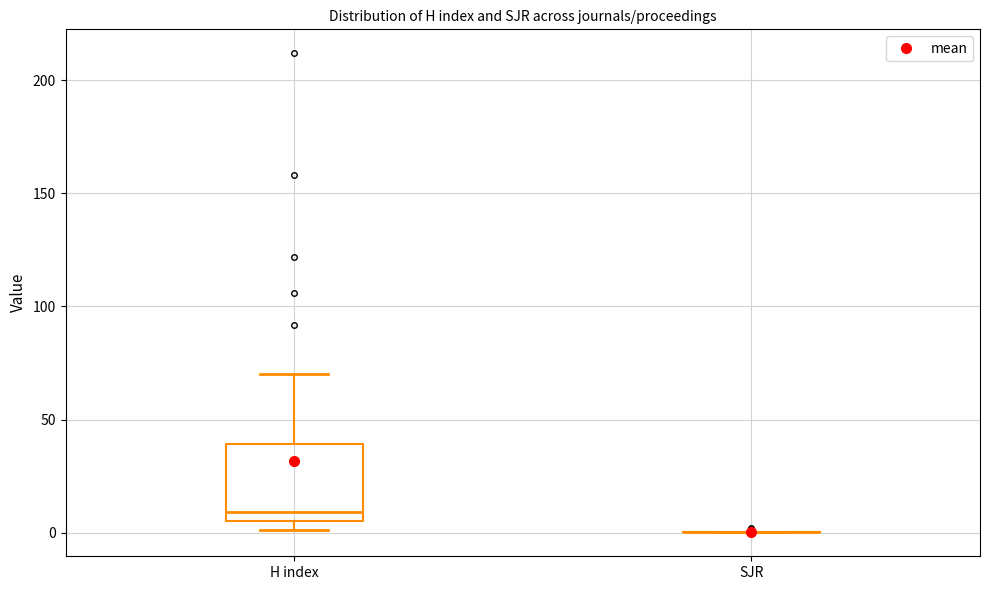

Reading left to right, transcribe this box plot: for each box, give where its median line is, the range the box spans, and where its two whiskers end, as read against the y-axis. The values are not printed on the chart, so give them approximately, as read against the axis.

H index: median 10, box 5 to 40, whiskers 0 to 70
SJR: box collapsed to a line at 0, whiskers 0 to 0